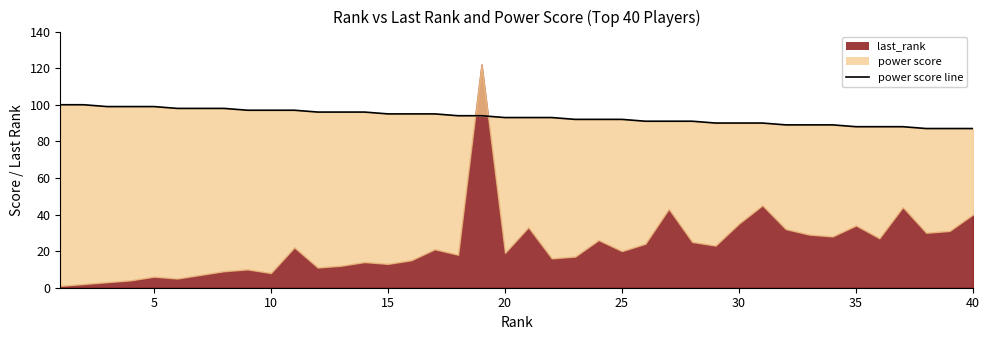

What is the sum of all values?

3733